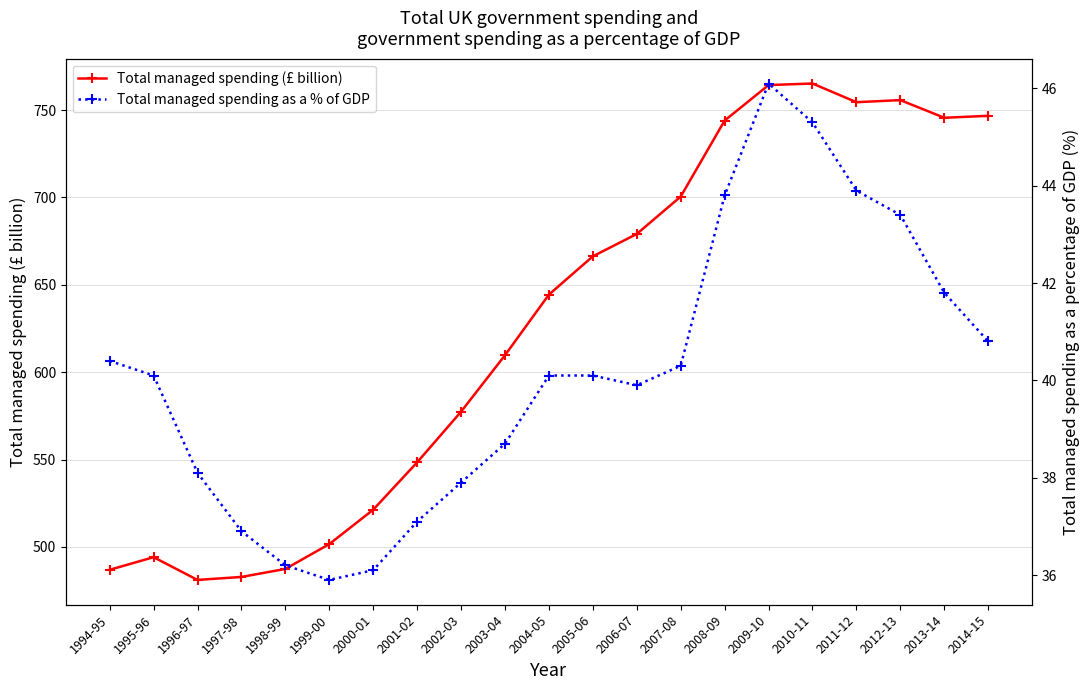

List the labels in order of Total managed spending as a % of GDP value, smallest first.

1999-00, 2000-01, 1998-99, 1997-98, 2001-02, 2002-03, 1996-97, 2003-04, 2006-07, 1995-96, 2004-05, 2005-06, 2007-08, 1994-95, 2014-15, 2013-14, 2012-13, 2008-09, 2011-12, 2010-11, 2009-10